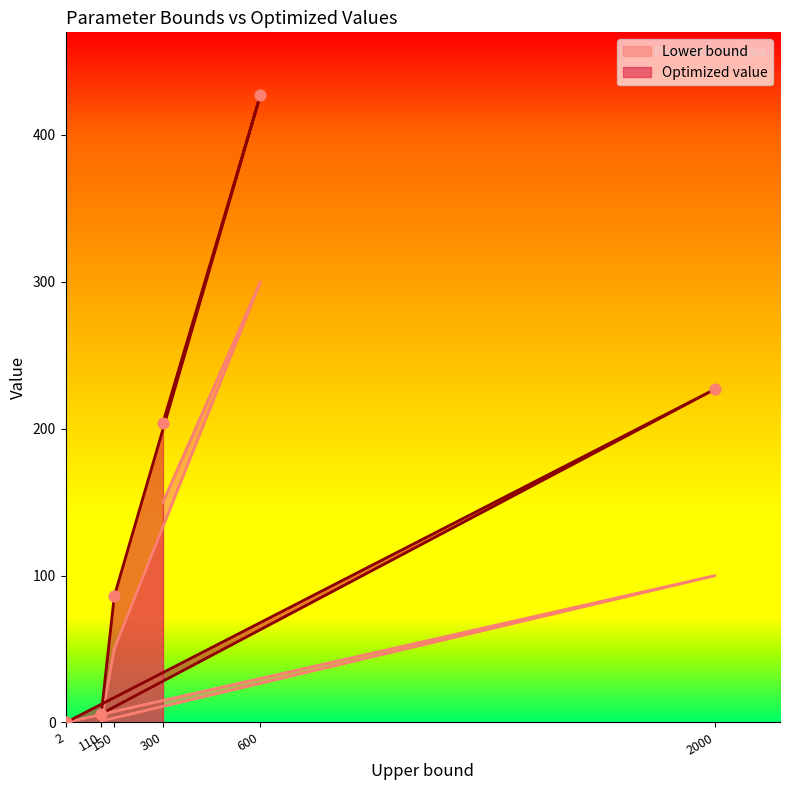

Which series has the largest Y range (max minus min)?

Optimized value